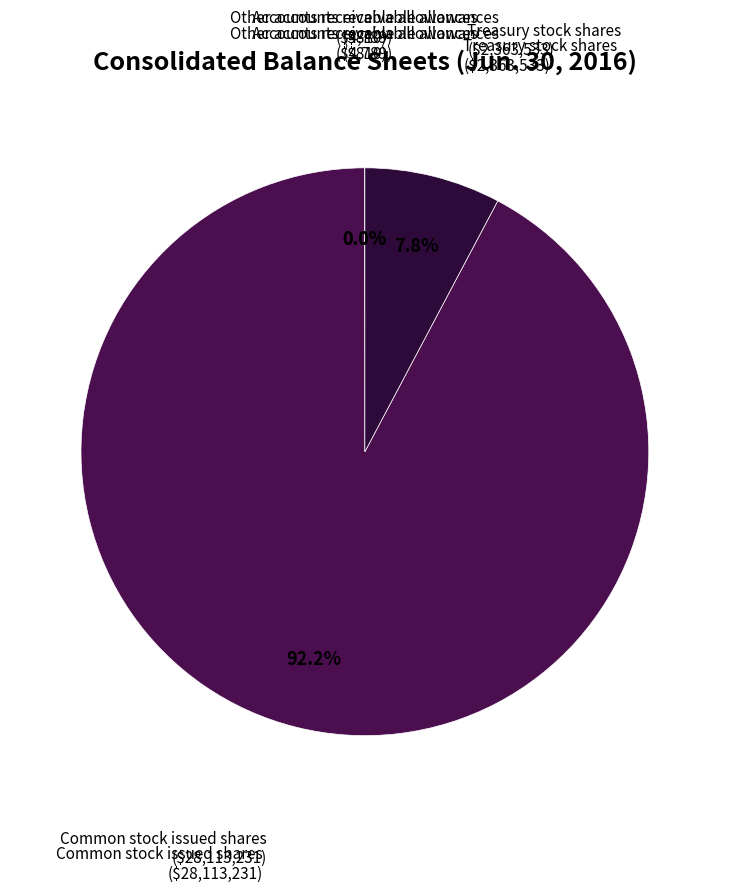

What is the largest slice in the pie chart?

Common stock issued shares